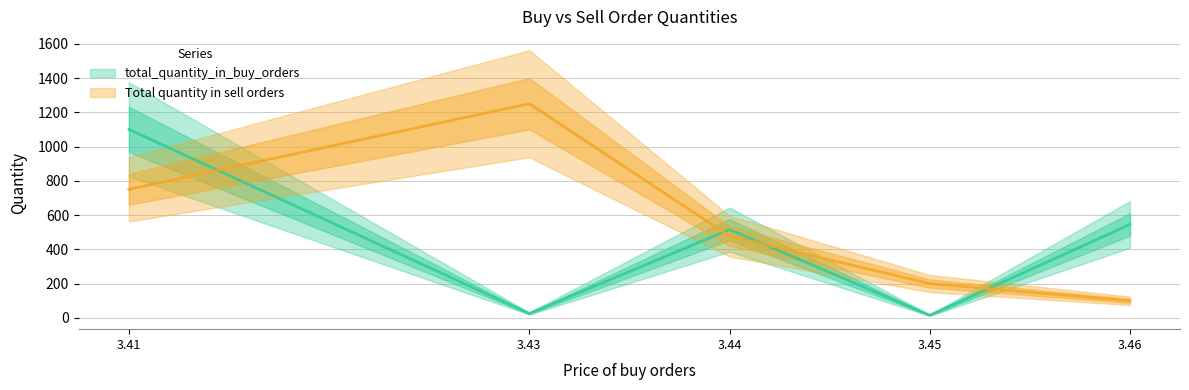

Reading left to right, list all the values displayed in this chart.

total_quantity_in_buy_orders: 1=15	1=25	2=545	2=515	2=1100
Total quantity in sell orders: 1=200	1=1250	2=99	2=477	2=750